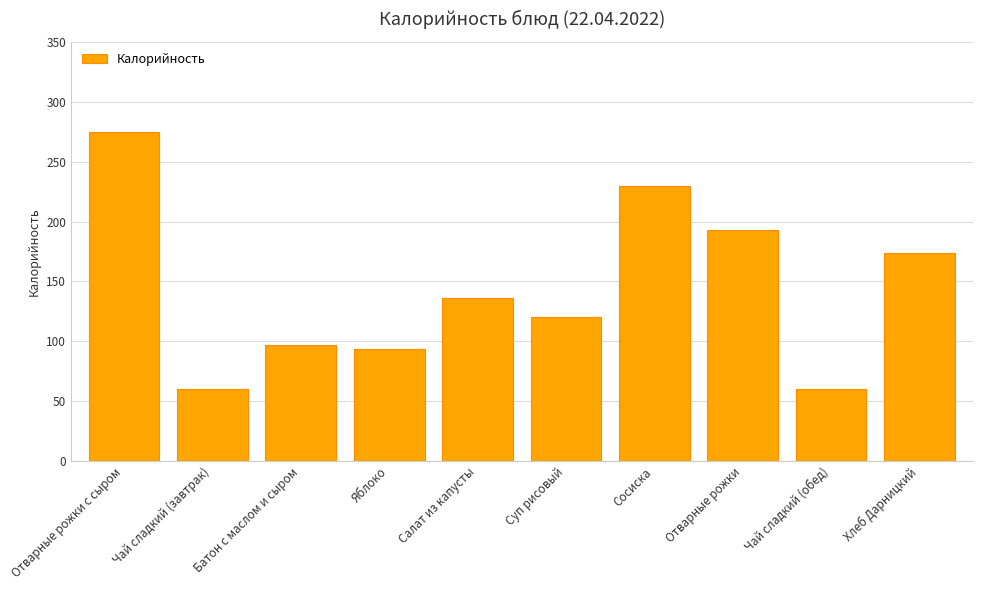

The chart shows a value of 94.0 at Яблоко. True or false?

True